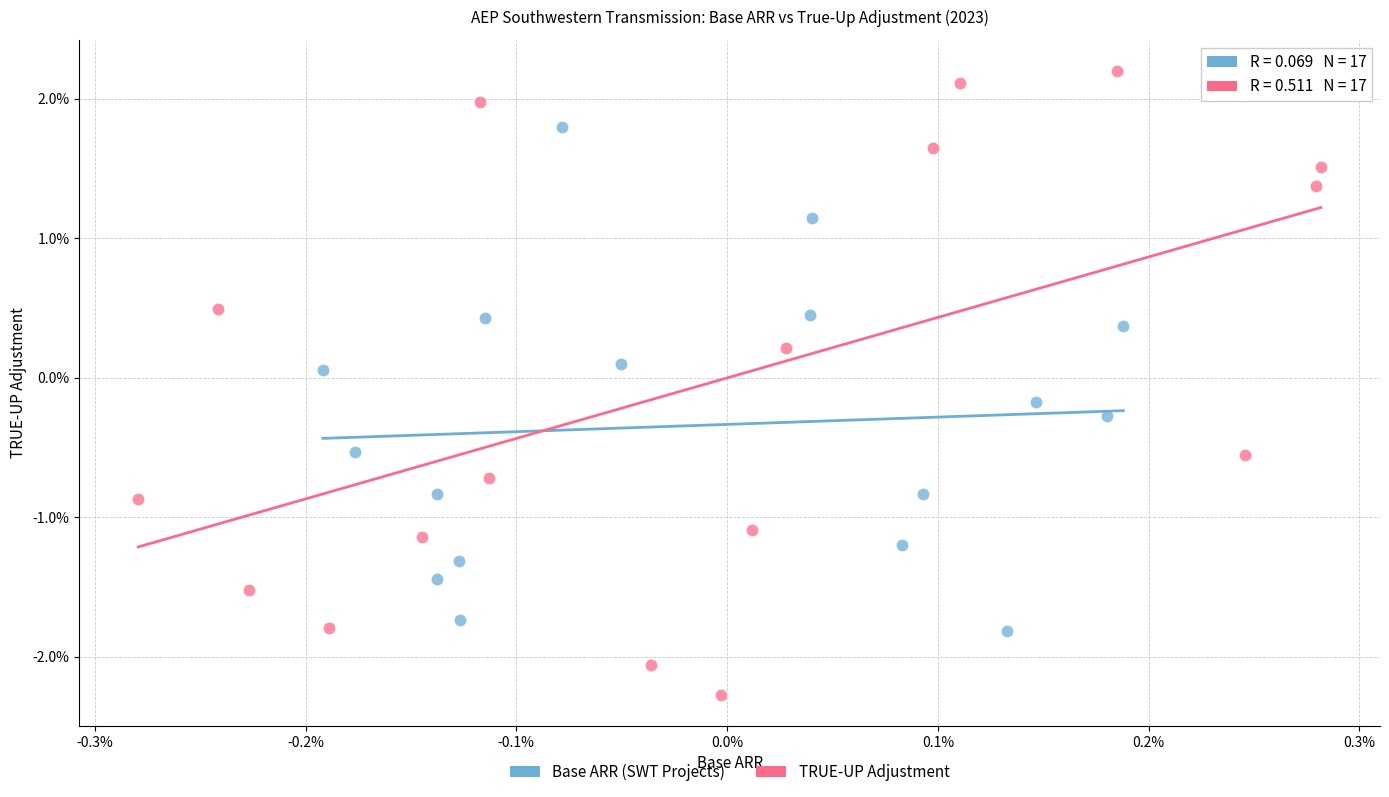

Which series reaches the minimum Y coordinate?

TRUE-UP Adjustment